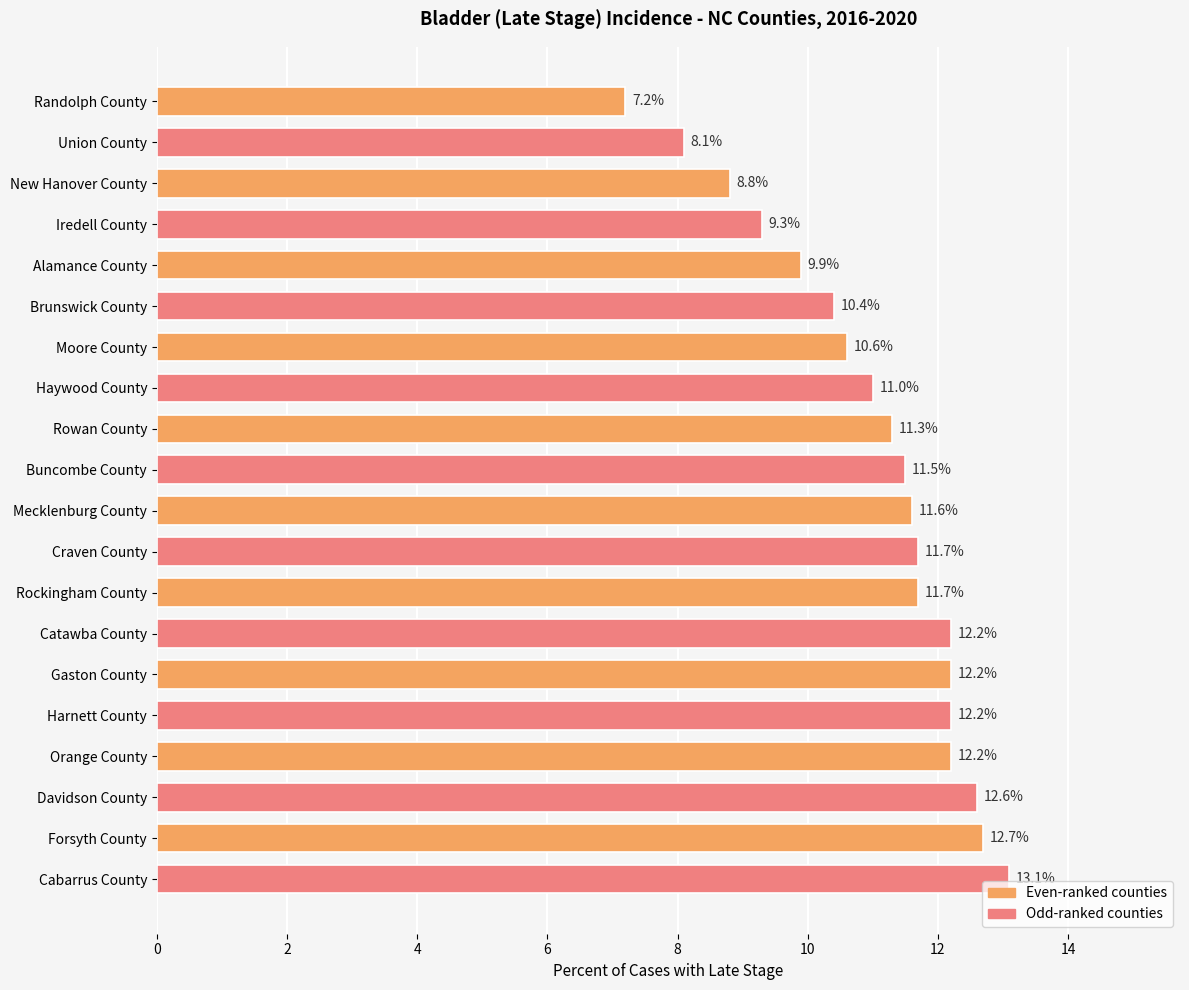

What is the label of the 17th bar from the top?

Orange County